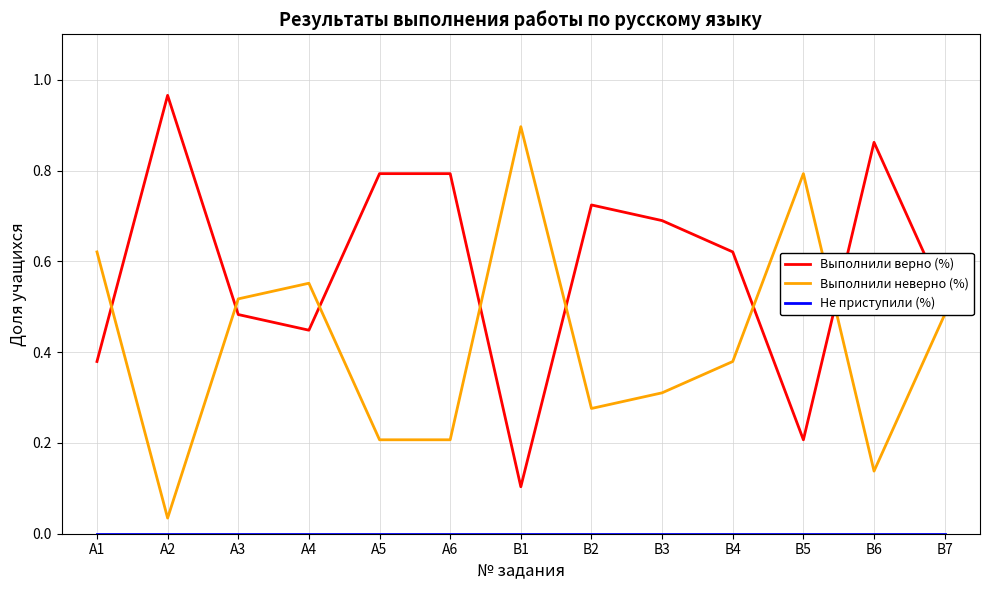

Which series has the largest total across all categories?

Выполнили верно (%)